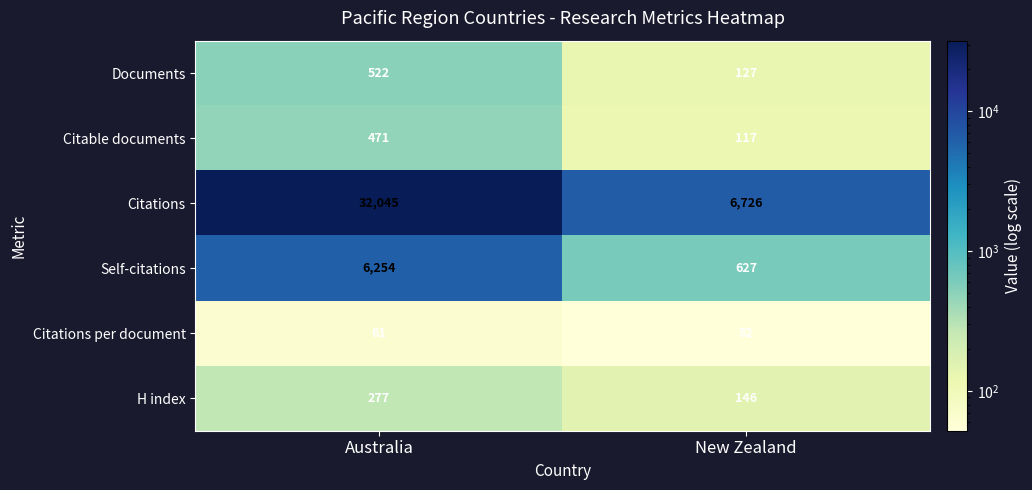

At Australia, list the series in order from smallest to largest.

Citations per document, H index, Citable documents, Documents, Self-citations, Citations